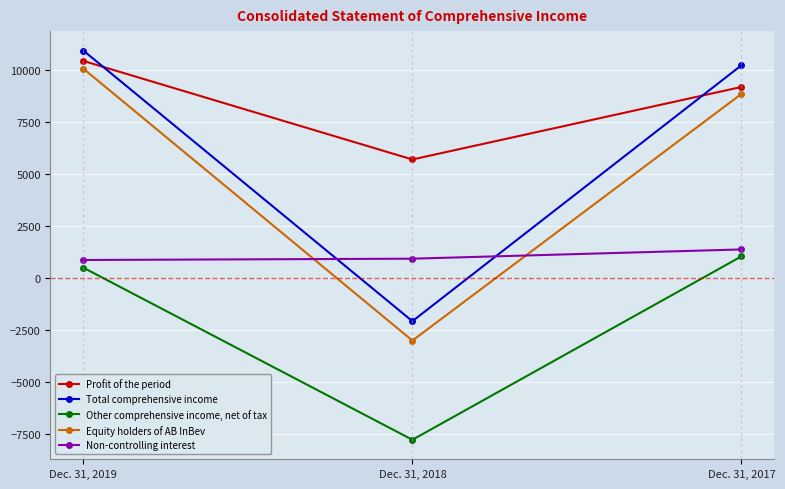

What is the approximate value of Other comprehensive income, net of tax at Dec. 31, 2018, to the nearest 100?

-7800